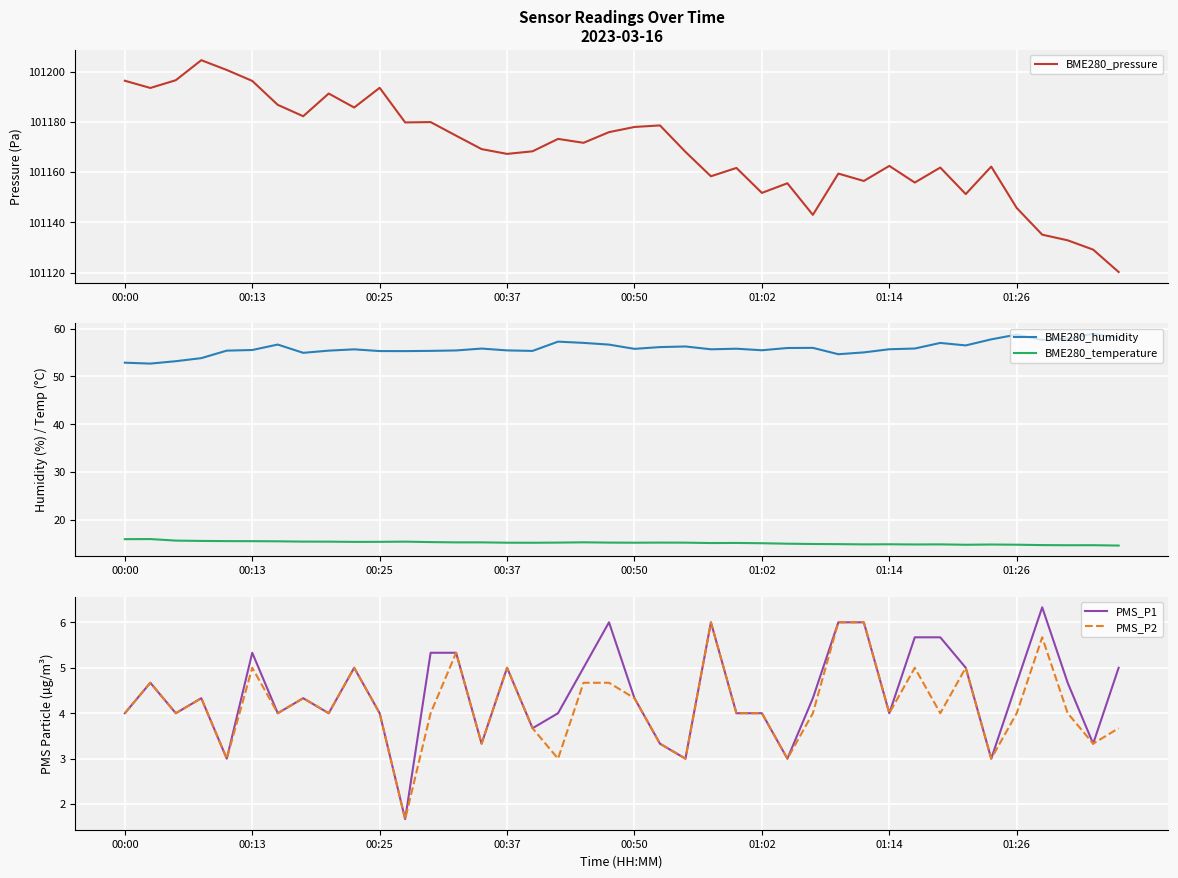

What is the difference between the second highest and second lowest values in the BME280_pressure series?

71.5